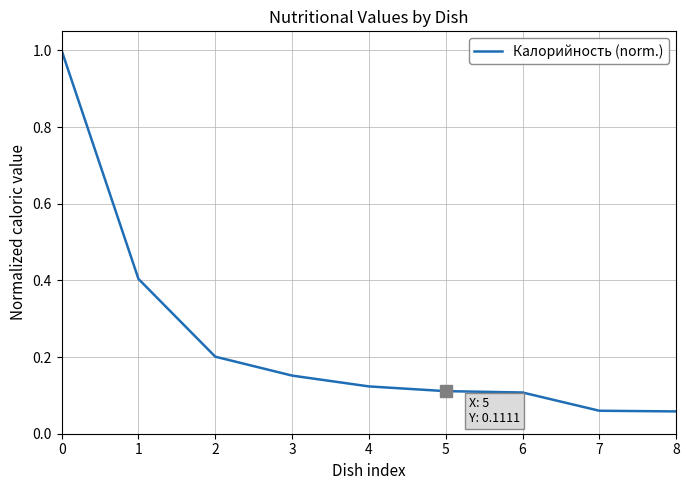

What is the greatest value displayed?

1.0